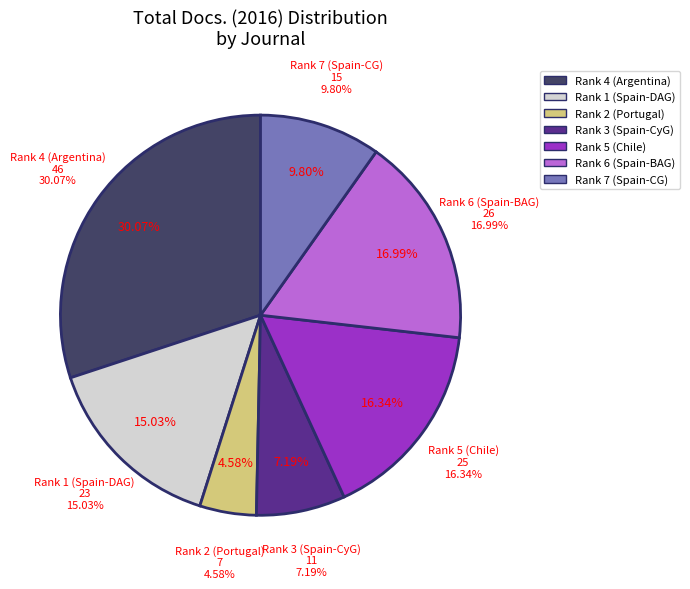

Does Estudios Geograficos represent more than half of the total?

No